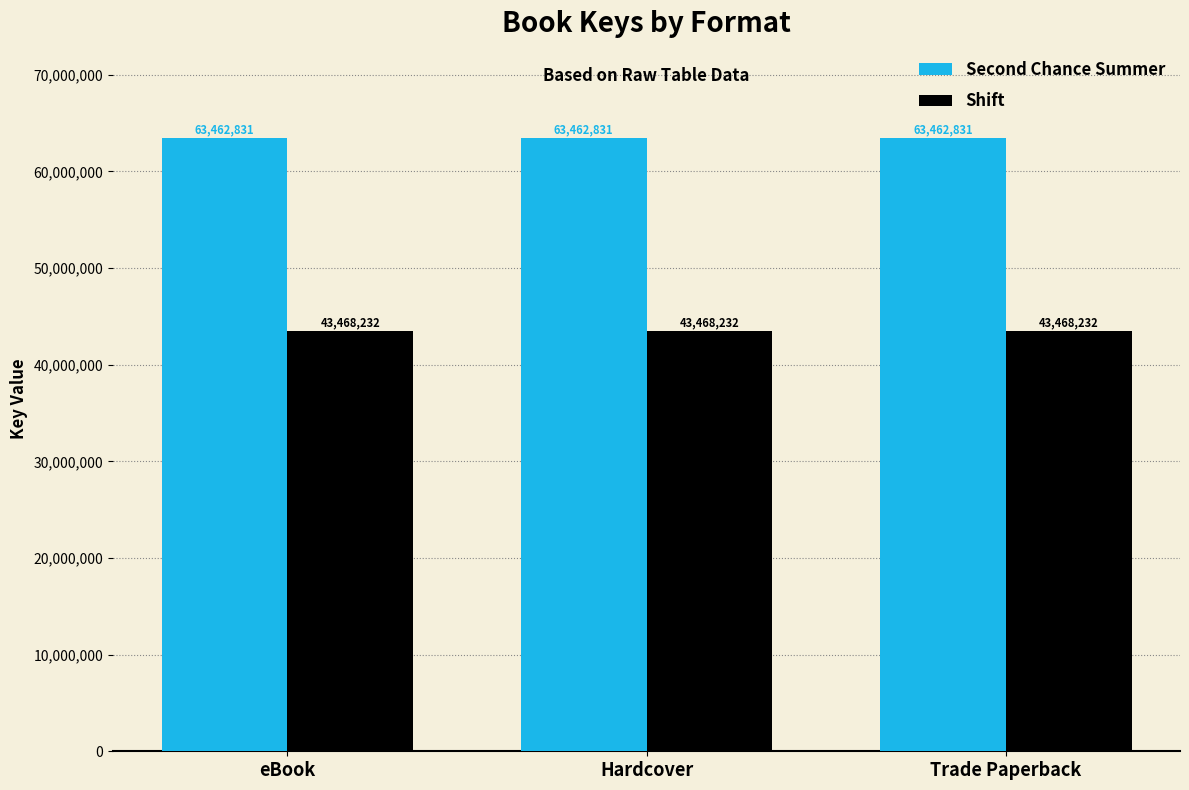

List the series in order of their peak value, lowest first.

Shift, Second Chance Summer